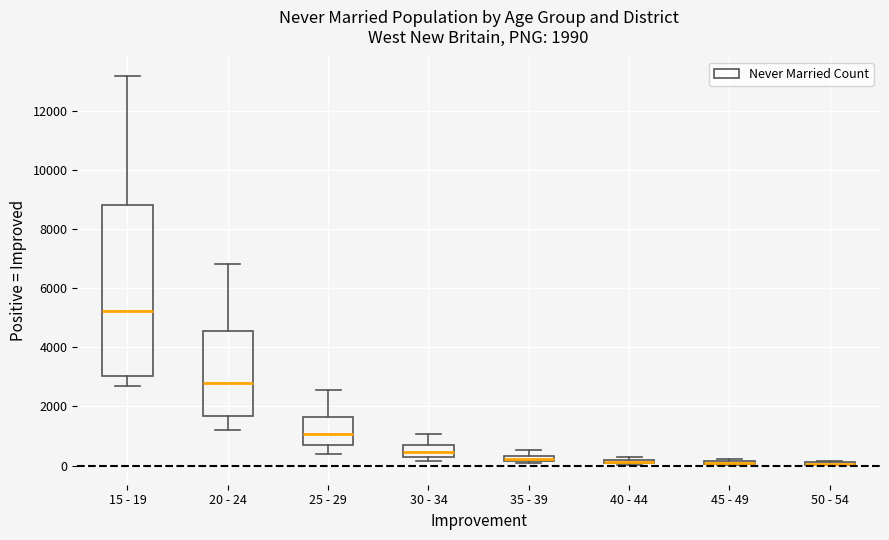

Comparing the boxes themselves (not the whiskers), which one is the tallest?

15 - 19